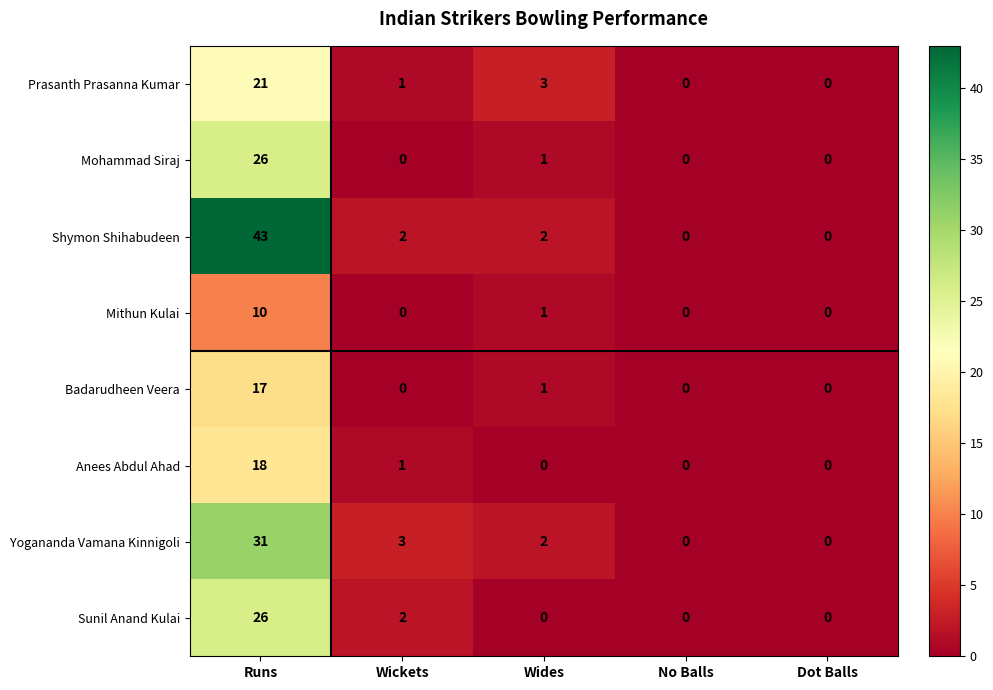

True or false: Prasanth Prasanna Kumar has a value of 1 at Wickets.

True